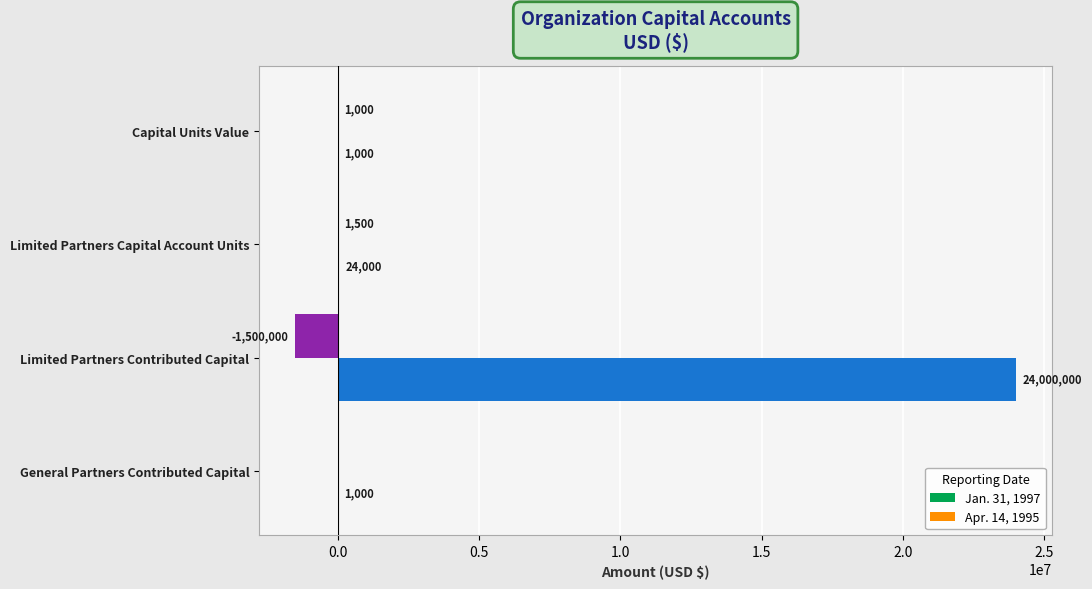

Which series changed the most between Capital Units Value and Limited Partners Contributed Capital?

Jan. 31, 1997